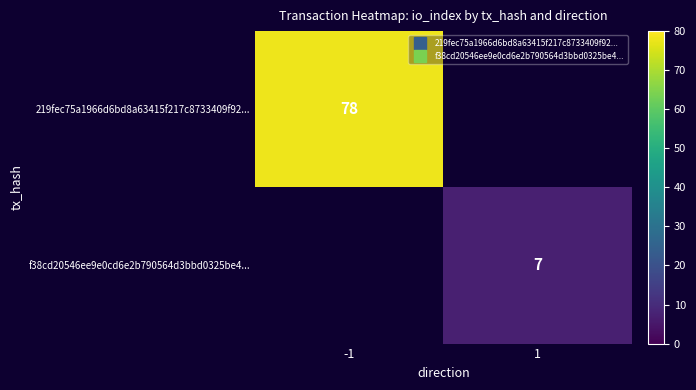

What is the smallest value displayed?

7.0